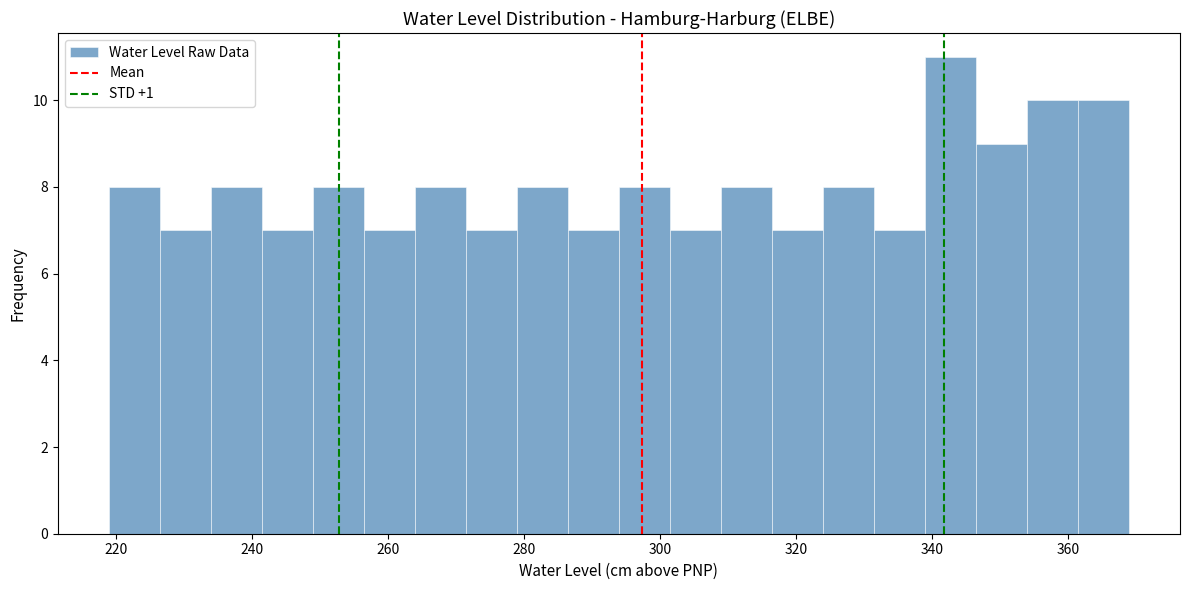

Read against the x-axis, roughly where is the centre of the tallest bar?

342